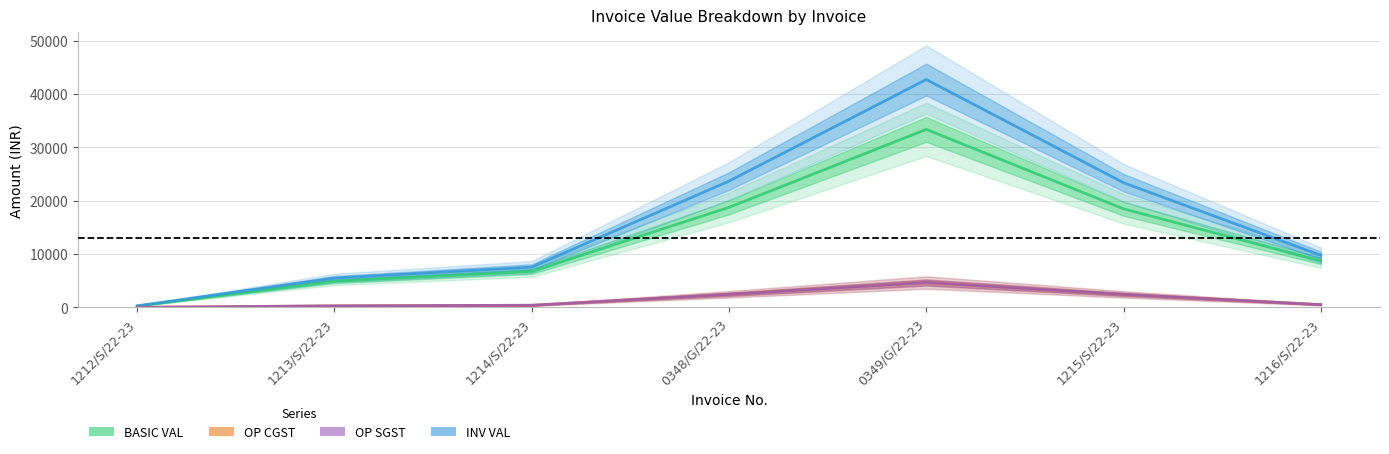

List the labels in order of INV VAL value, smallest first.

1212/S/22-23, 1213/S/22-23, 1214/S/22-23, 1216/S/22-23, 1215/S/22-23, 0348/G/22-23, 0349/G/22-23